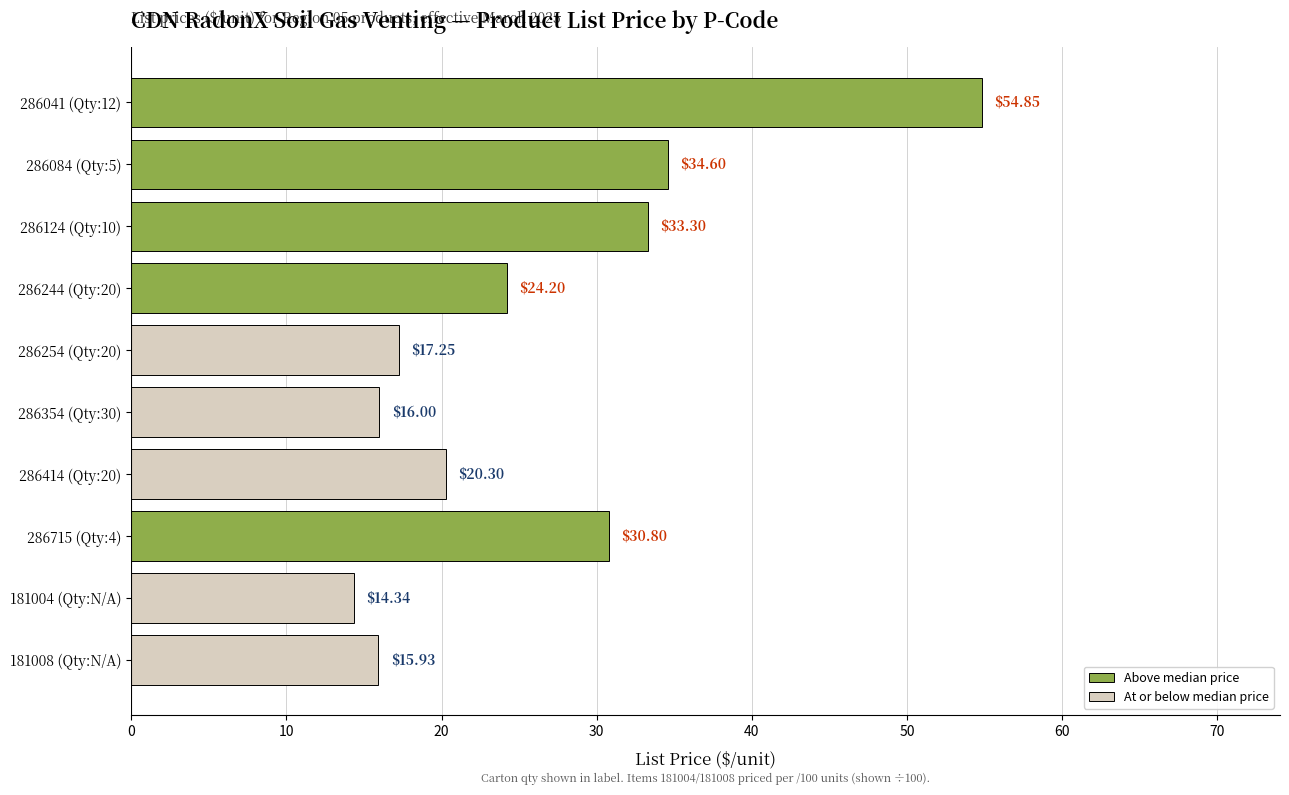

What is the difference between the second highest and minimum values?

20.3